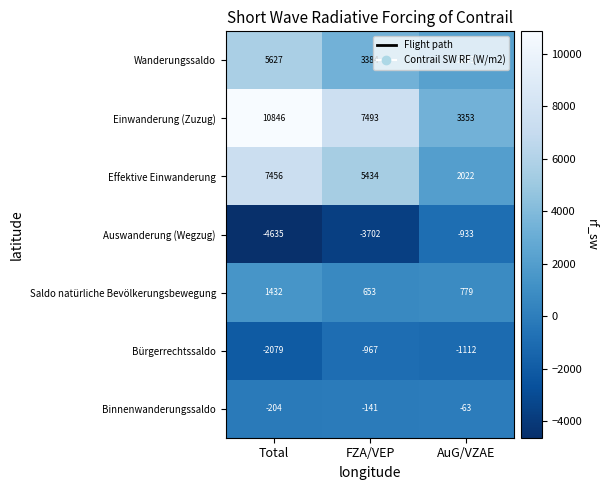

At which label does Auswanderung (Wegzug) first exceed -3702?

AuG/VZAE